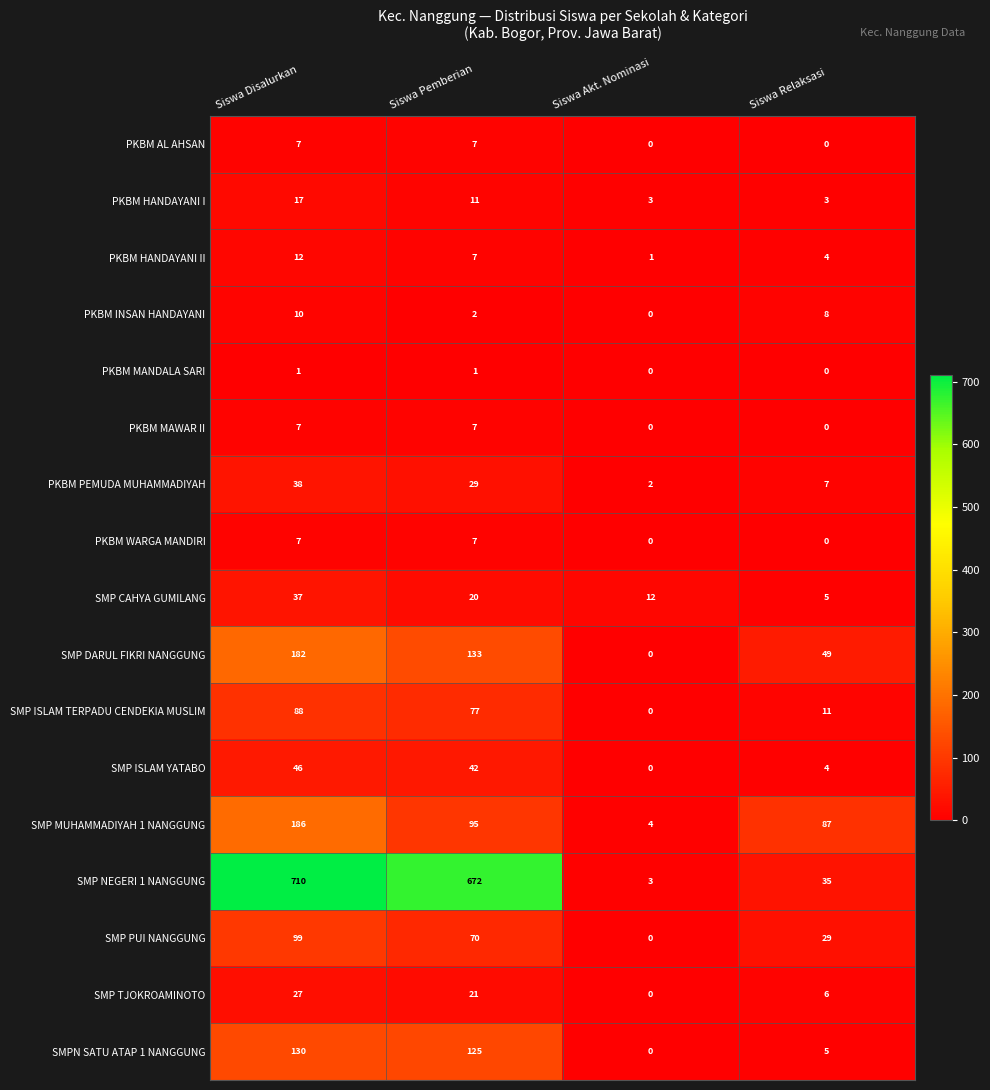

What is the total value across all series at Siswa Relaksasi?

253